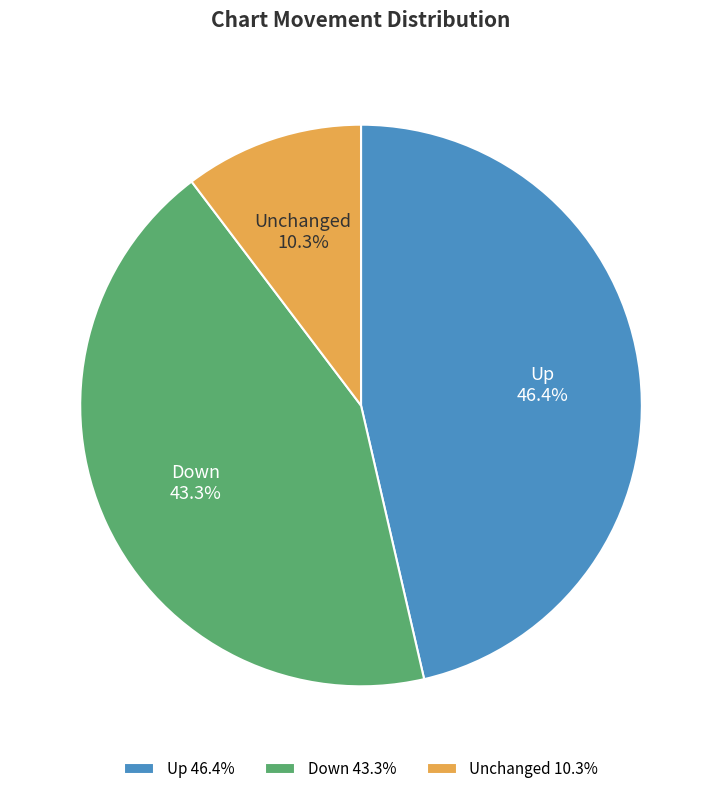

Which has a higher value, Unchanged or Down?

Down